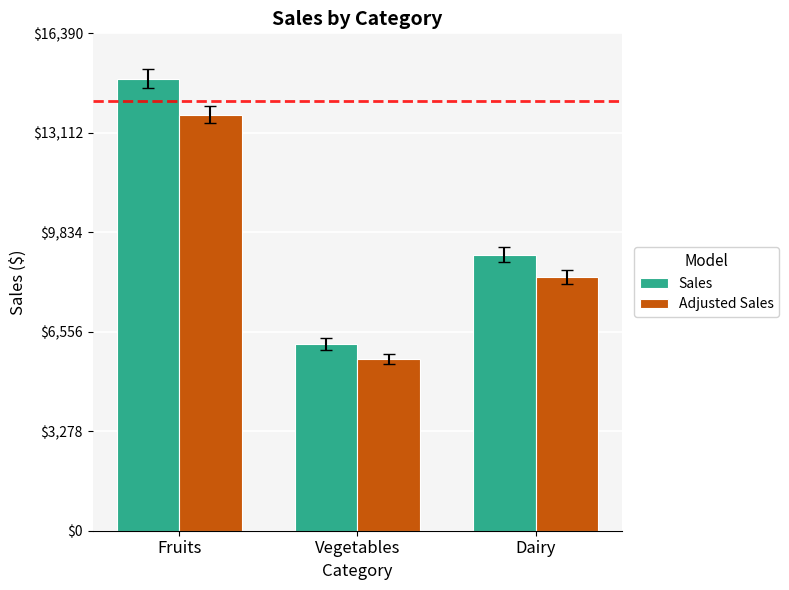

The value of Adjusted Sales at Fruits is 13708. True or false?

True